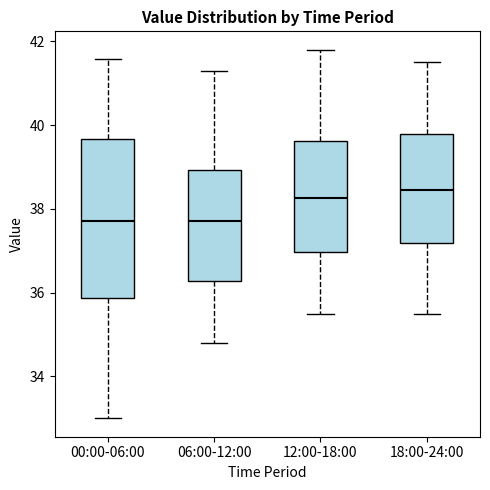

Where does the lower whisker of the box for 00:00-06:00 end on the y-axis? The values are not printed on the chart, so give them approximately, as read against the axis.

33.0